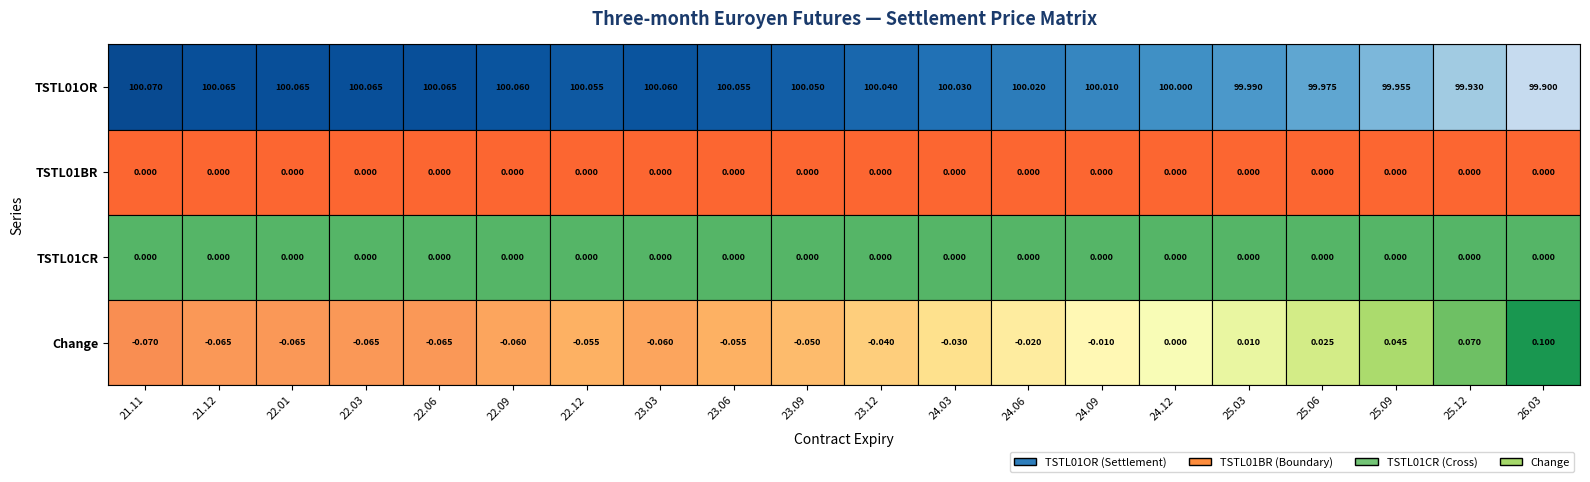

Rank the categories by TSTL01OR value from highest to lowest.

21.11, 21.12, 22.01, 22.03, 22.06, 22.09, 23.03, 22.12, 23.06, 23.09, 23.12, 24.03, 24.06, 24.09, 24.12, 25.03, 25.06, 25.09, 25.12, 26.03